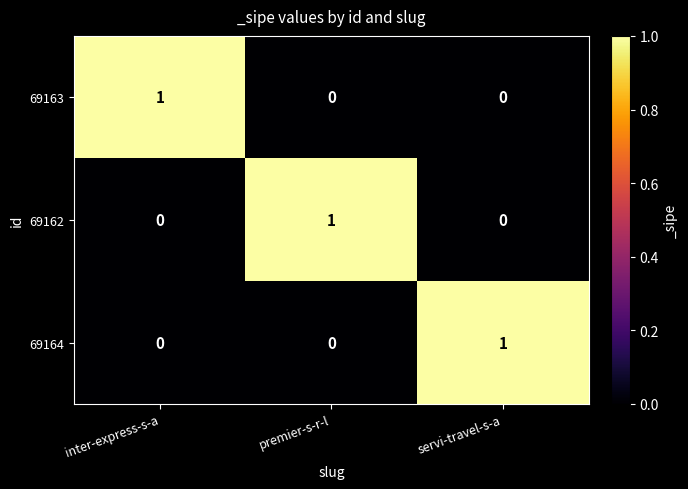

At which label does 69164 reach its peak?

servi-travel-s-a